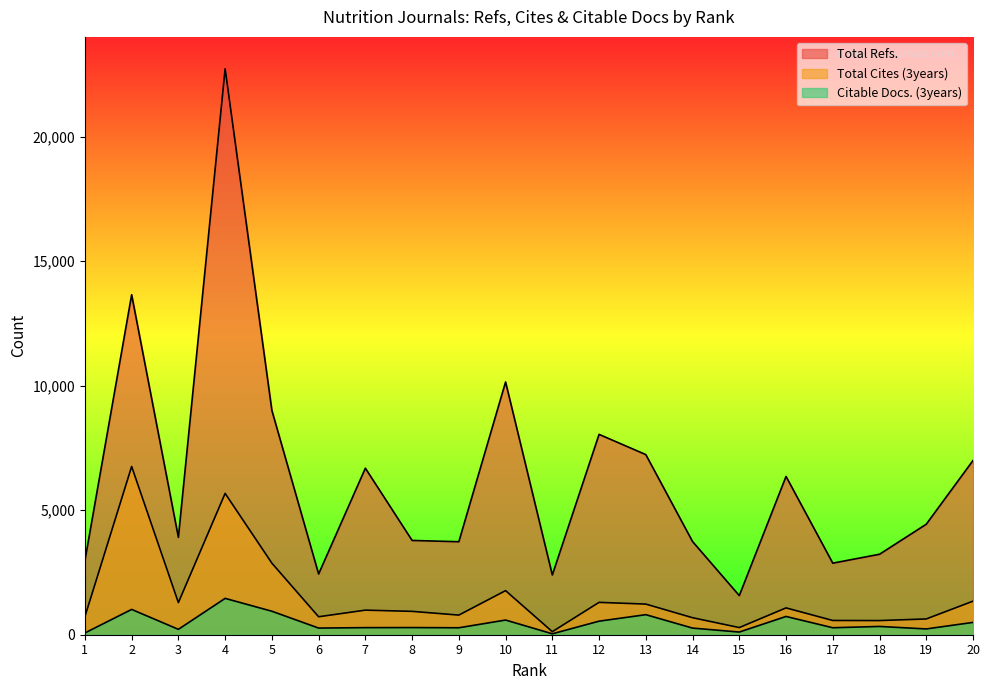

What is the average value of the Total Refs. series?

6296